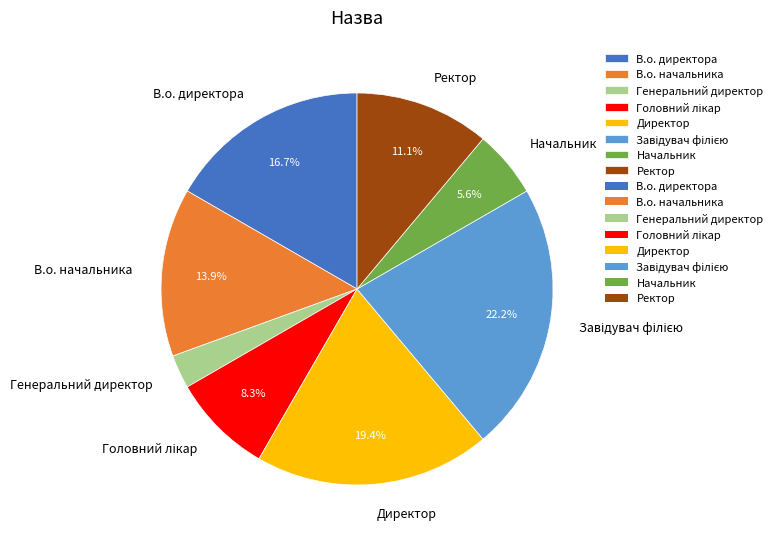

Is it true that В.о. начальника is 14% of the pie?

True